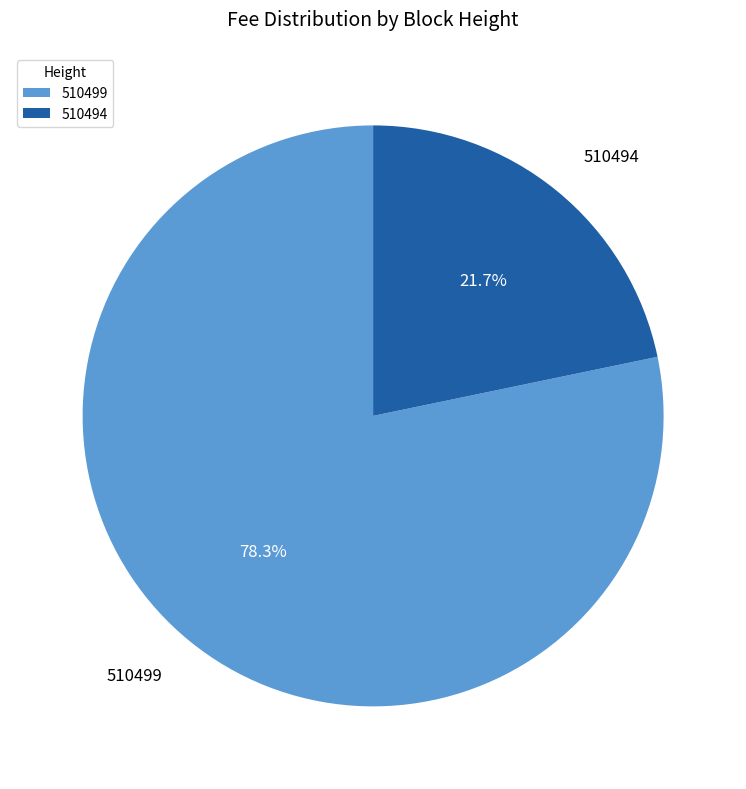

How many slices are in this pie chart?

2